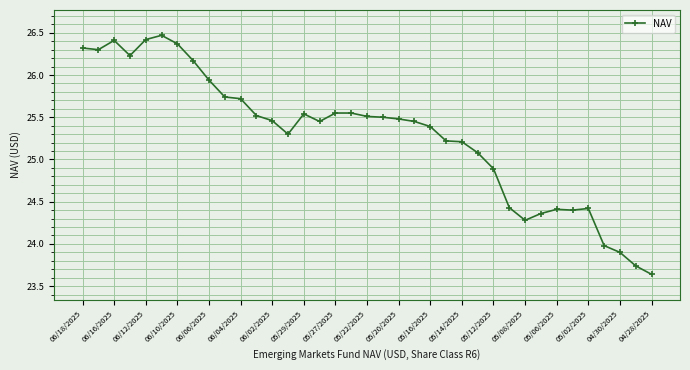

What is the greatest value displayed?

26.5